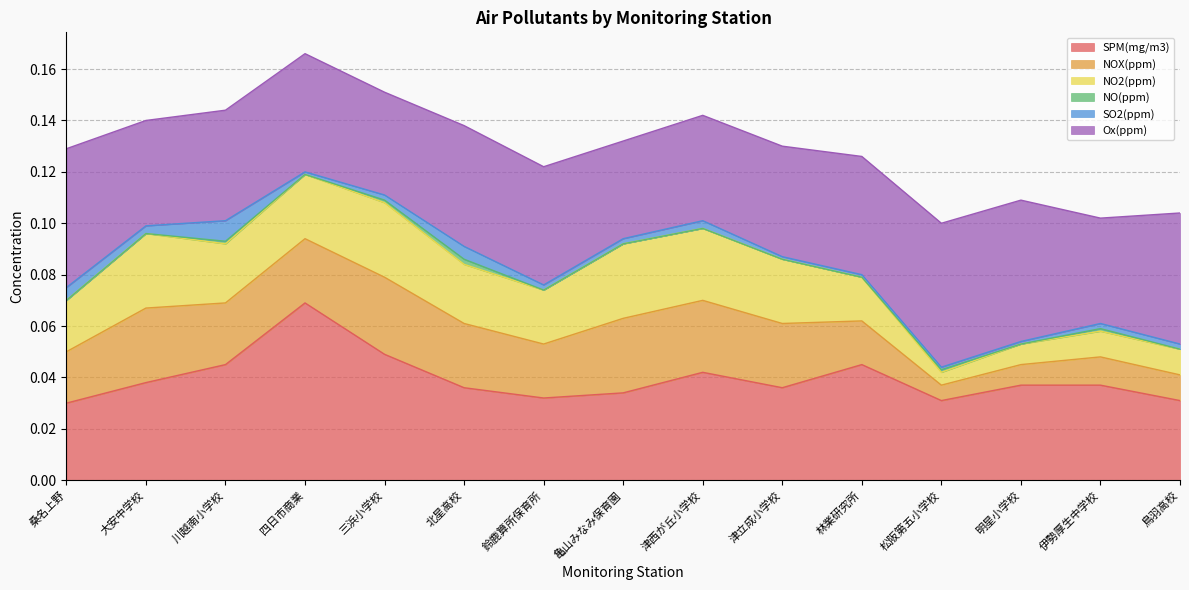

Is it true that Ox(ppm) equals 0.0 at 川越南小学校?

False